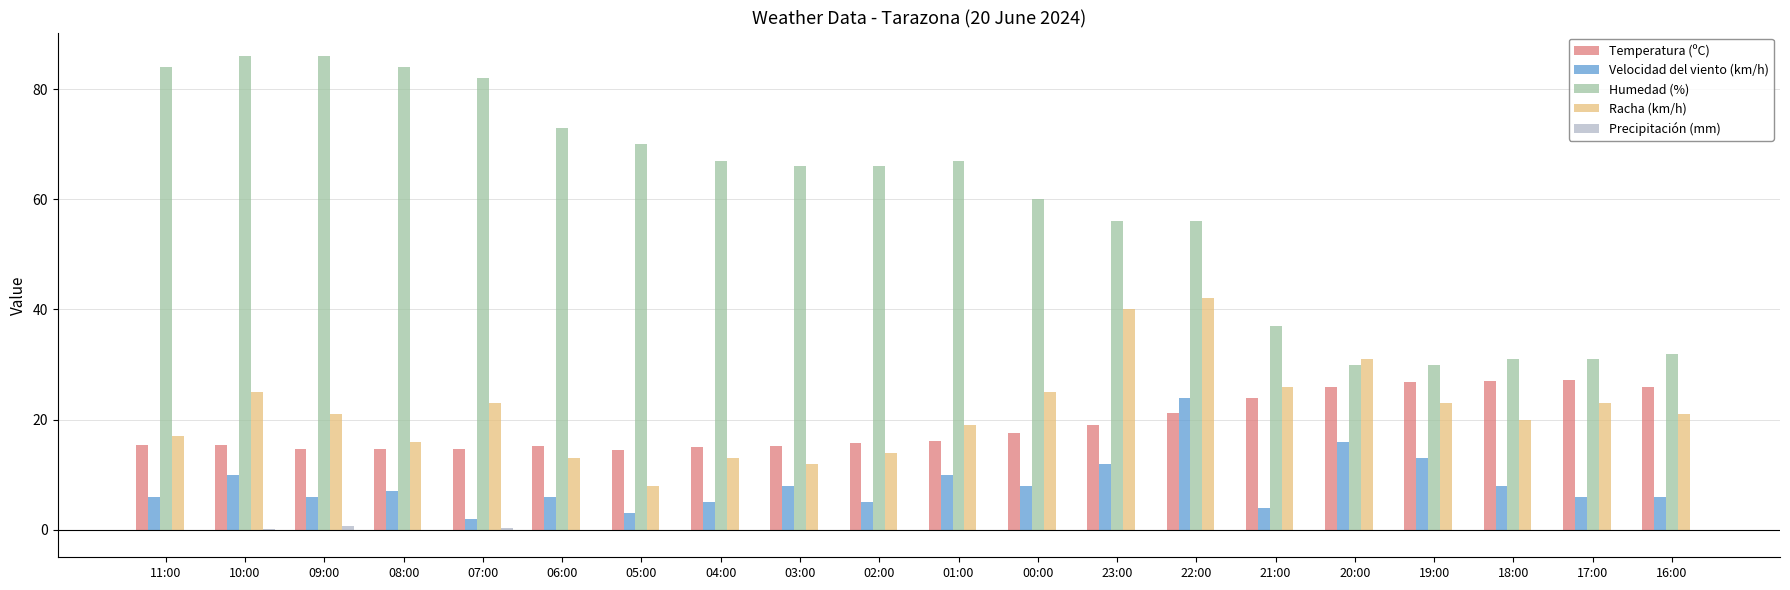

The value of Velocidad del viento (km/h) at 02:00 is 5.0. True or false?

True